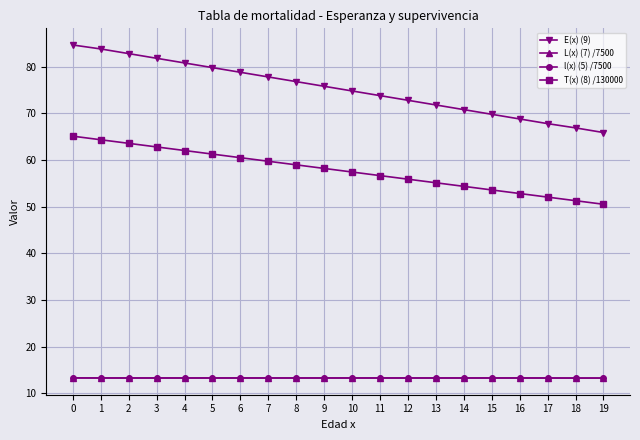

Reading right to left, list all the values displayed in this chart.

E(x) (9): 19=65.9	18=66.9	17=67.8	16=68.8	15=69.8	14=70.8	13=71.8	12=72.8	11=73.8	10=74.8	9=75.8	8=76.8	7=77.8	6=78.8	5=79.8	4=80.8	3=81.8	2=82.8	1=83.8	0=84.6
L(x) (7) /7500: 19=13.3	18=13.3	17=13.3	16=13.3	15=13.3	14=13.3	13=13.3	12=13.3	11=13.3	10=13.3	9=13.3	8=13.3	7=13.3	6=13.3	5=13.3	4=13.3	3=13.3	2=13.3	1=13.3	0=13.3
l(x) (5) /7500: 19=13.3	18=13.3	17=13.3	16=13.3	15=13.3	14=13.3	13=13.3	12=13.3	11=13.3	10=13.3	9=13.3	8=13.3	7=13.3	6=13.3	5=13.3	4=13.3	3=13.3	2=13.3	1=13.3	0=13.3
T(x) (8) /130000: 19=50.5	18=51.3	17=52.1	16=52.8	15=53.6	14=54.4	13=55.1	12=55.9	11=56.7	10=57.4	9=58.2	8=59.0	7=59.7	6=60.5	5=61.3	4=62.0	3=62.8	2=63.6	1=64.3	0=65.1